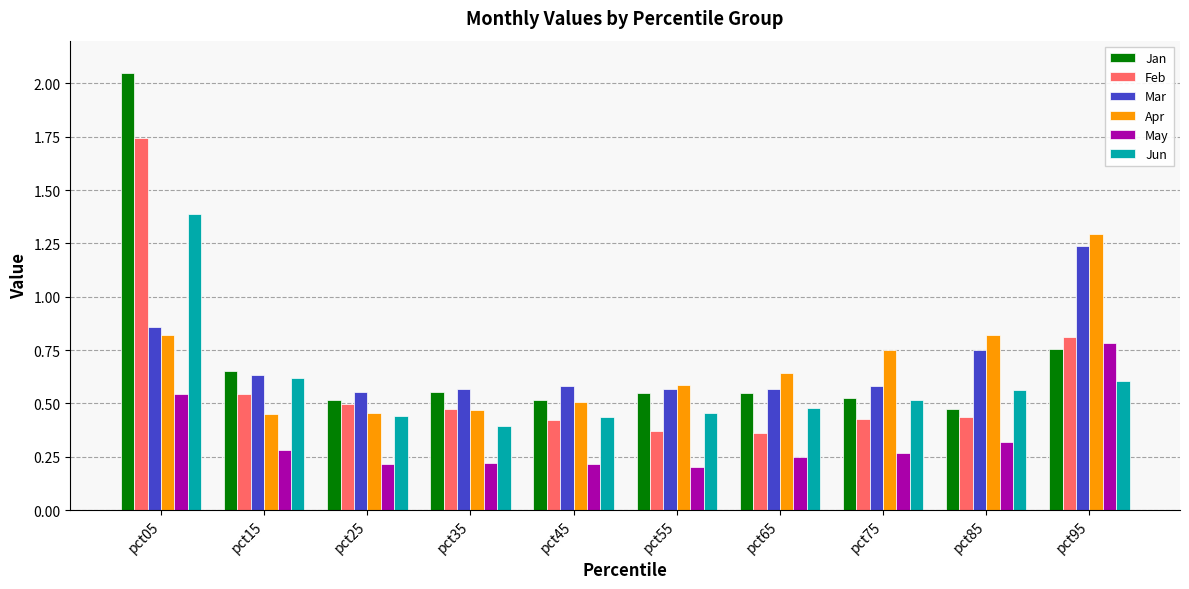

At which category does the chart reach its peak across all series?

pct05